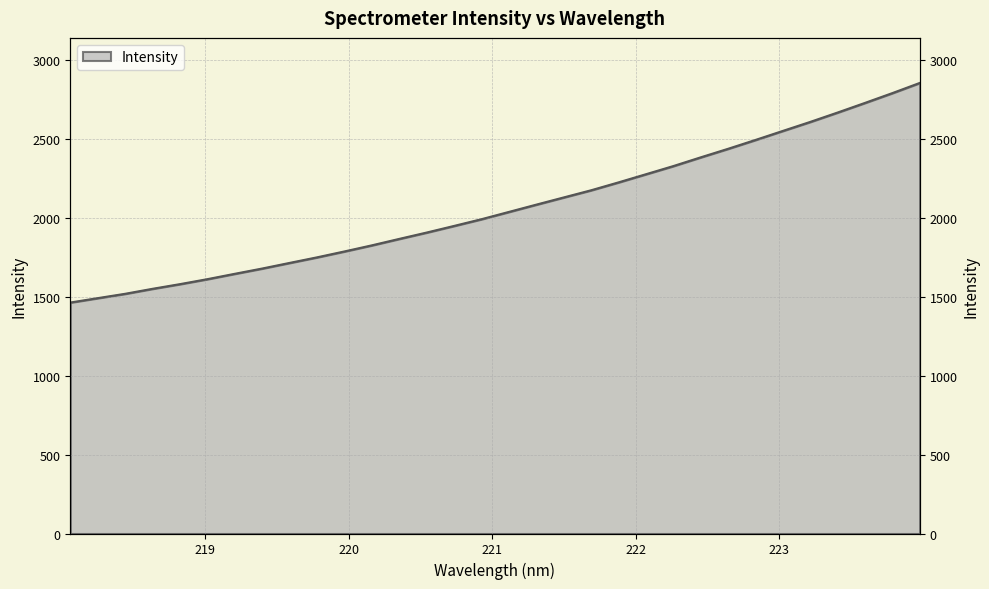

Where does the data first go above 2036?

221.1174